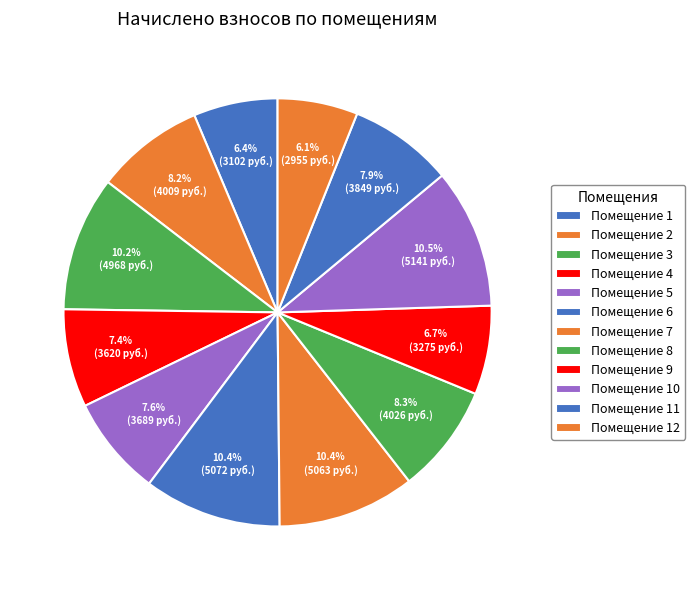

Rank the categories by value from lowest to highest.

12, 1, 9, 4, 5, 11, 2, 8, 3, 7, 6, 10